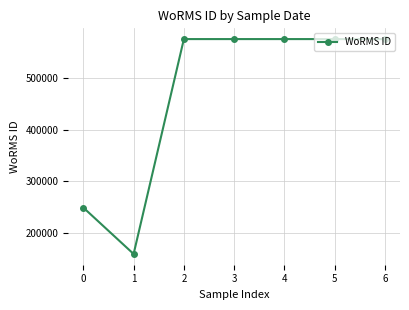

Does the chart display data point markers on the line(s)?

Yes